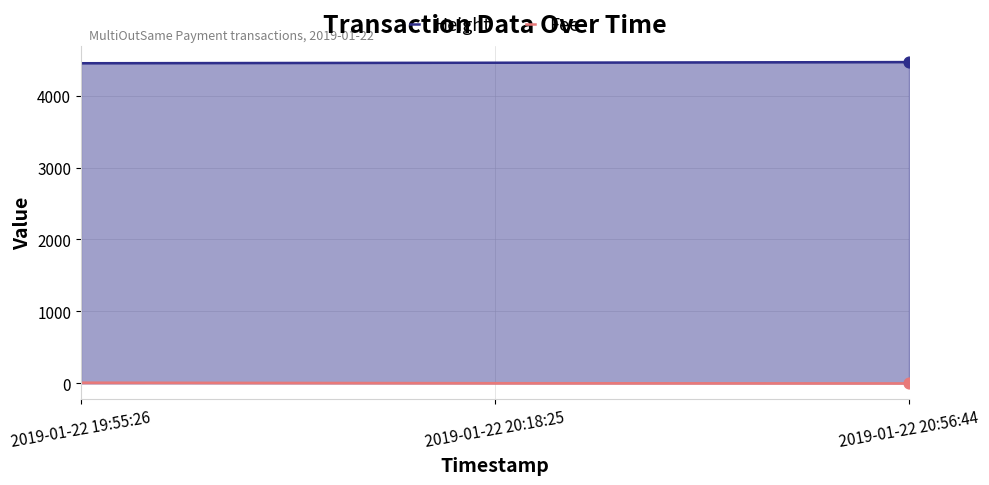

At how many categories does at least one series exceed 4380?

3